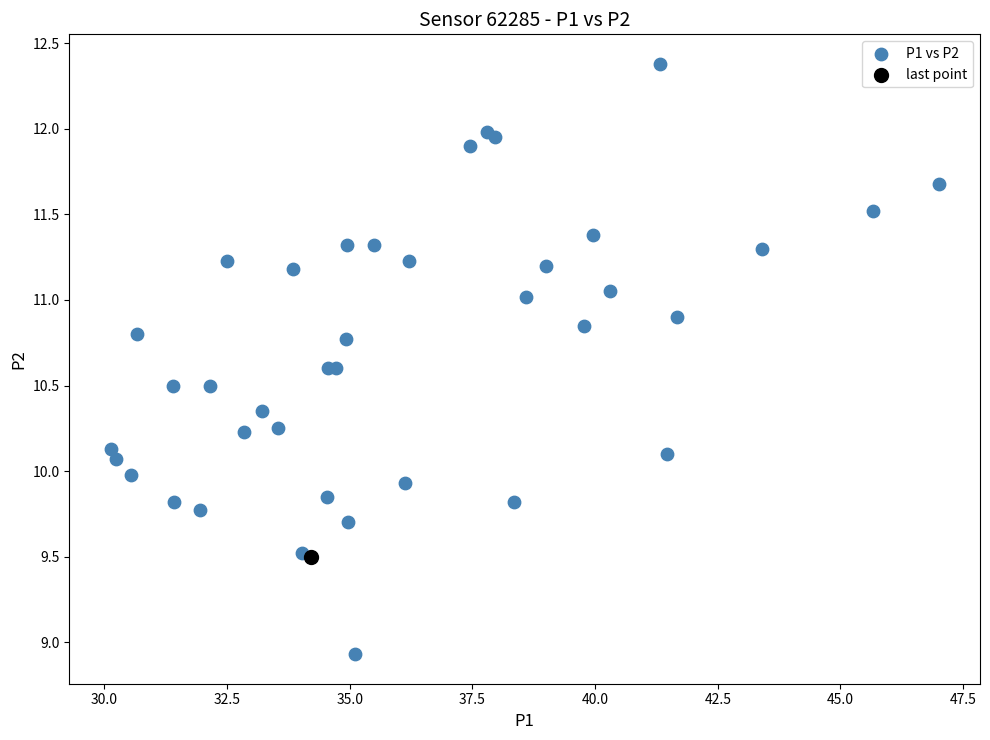

What are all the series names shown in the legend?

P1 vs P2, last point